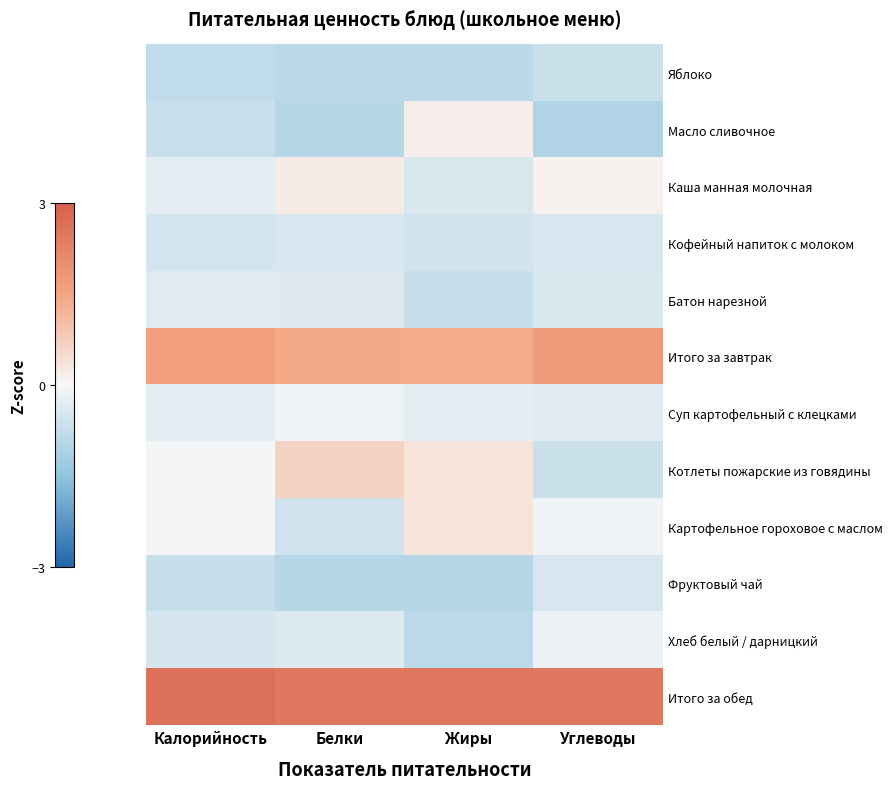

How many data points does each series have?

4